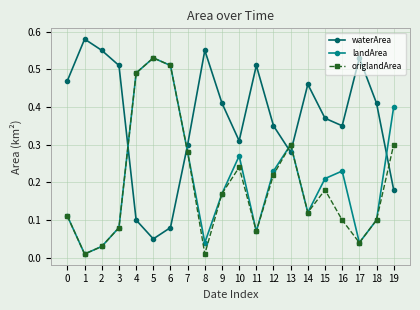

Between which two adjacent categories do origlandArea and waterArea first intersect?

3 and 4